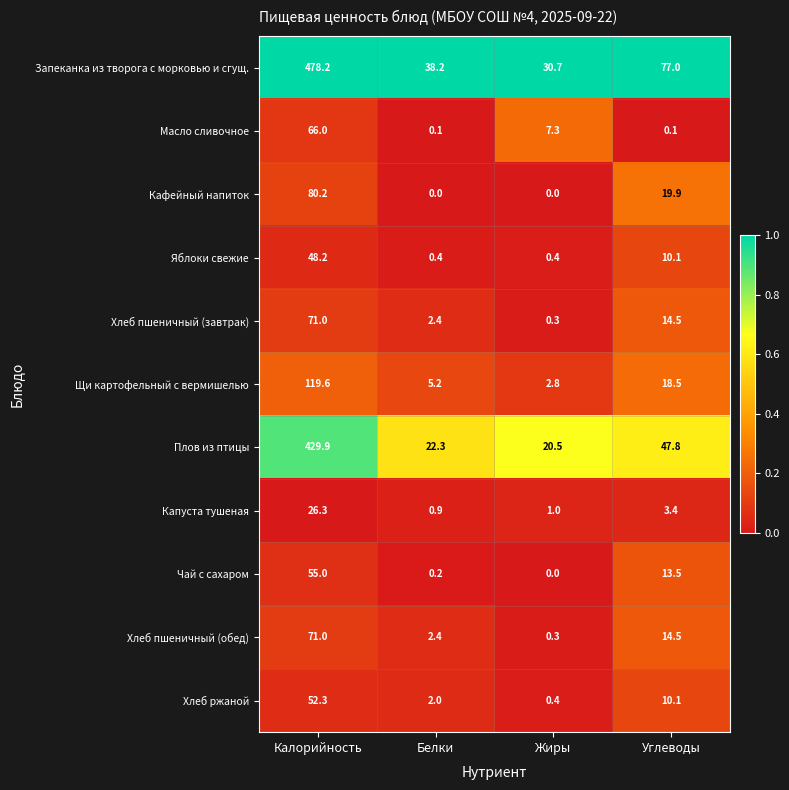

How many distinct data groups are displayed?

11